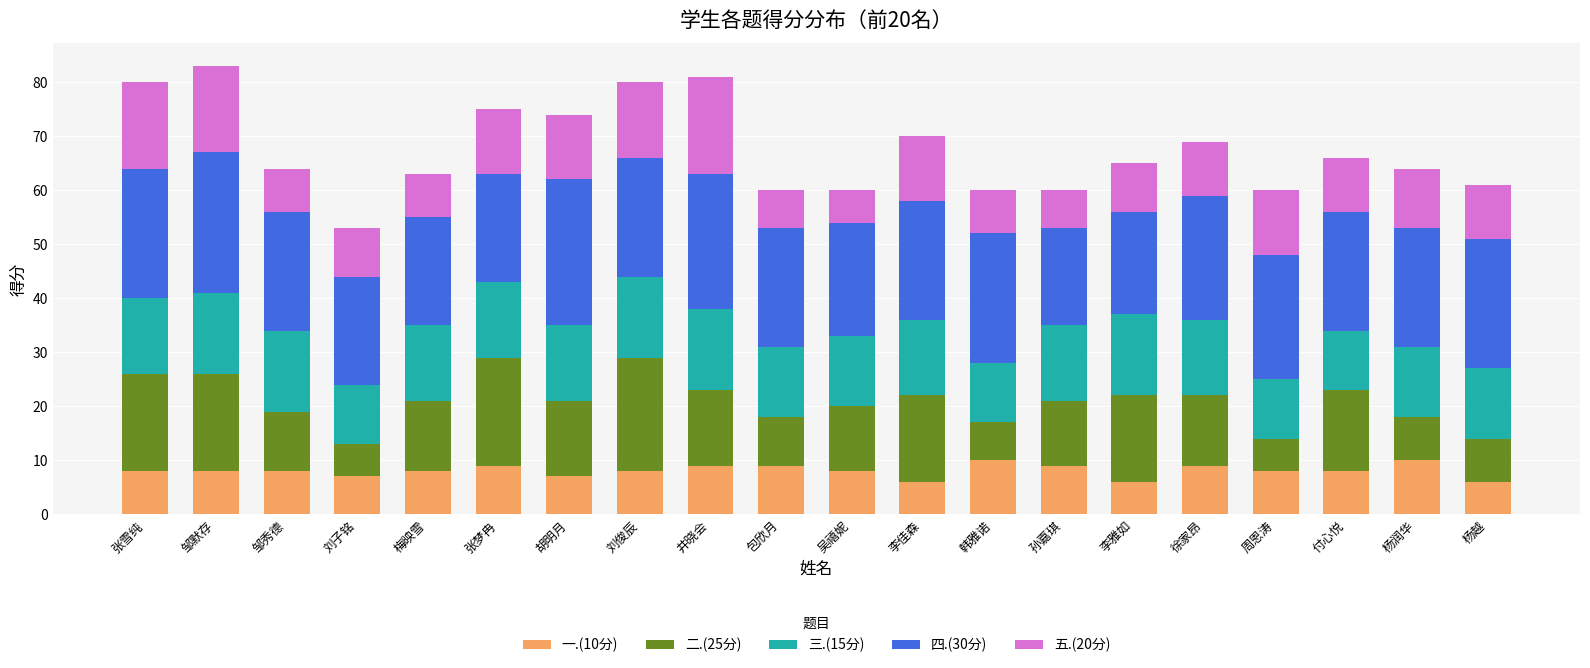

What is the total value across all series at 包欣月?

60